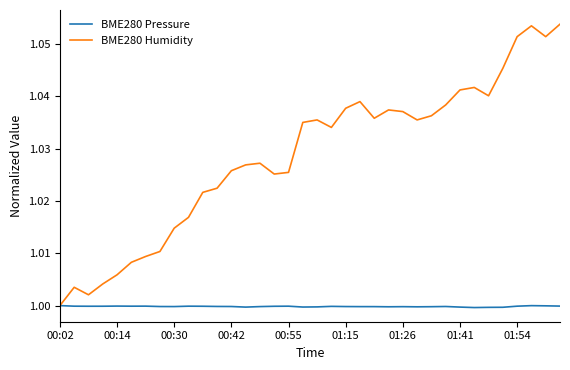

Rank the series by their average value, from lowest to highest.

BME280 Pressure, BME280 Humidity